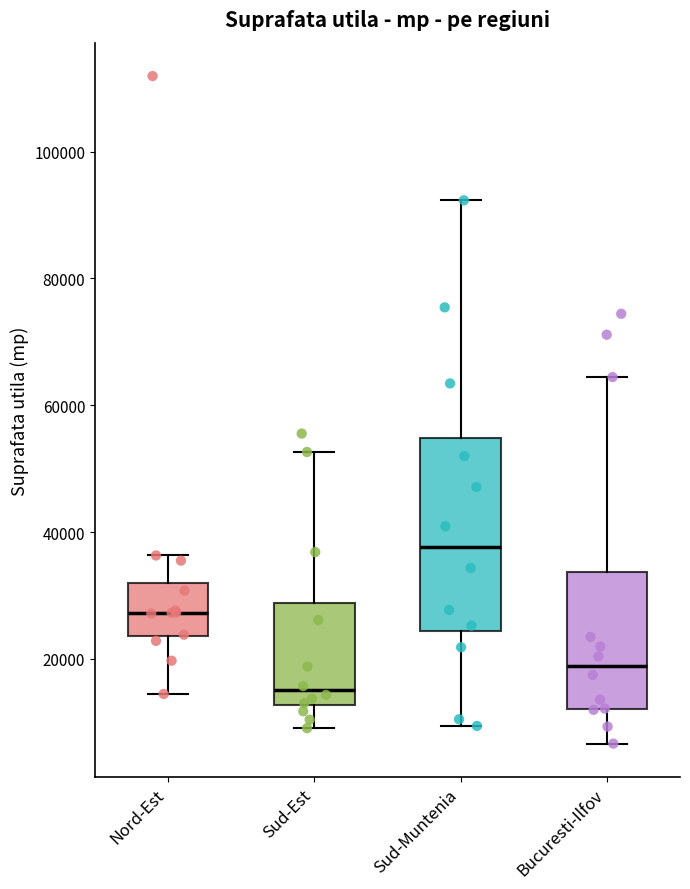

Reading left to right, transcribe this box plot: for each box, give where its median line is, the range the box spans, and where its two whiskers end, as read against the y-axis. The values are not printed on the chart, so give them approximately, as read against the axis.

Nord-Est: median 28000, box 24000 to 32000, whiskers 14000 to 36000
Sud-Est: median 16000, box 12000 to 28000, whiskers 10000 to 52000
Sud-Muntenia: median 38000, box 24000 to 54000, whiskers 10000 to 92000
Bucuresti-Ilfov: median 18000, box 12000 to 34000, whiskers 6000 to 64000